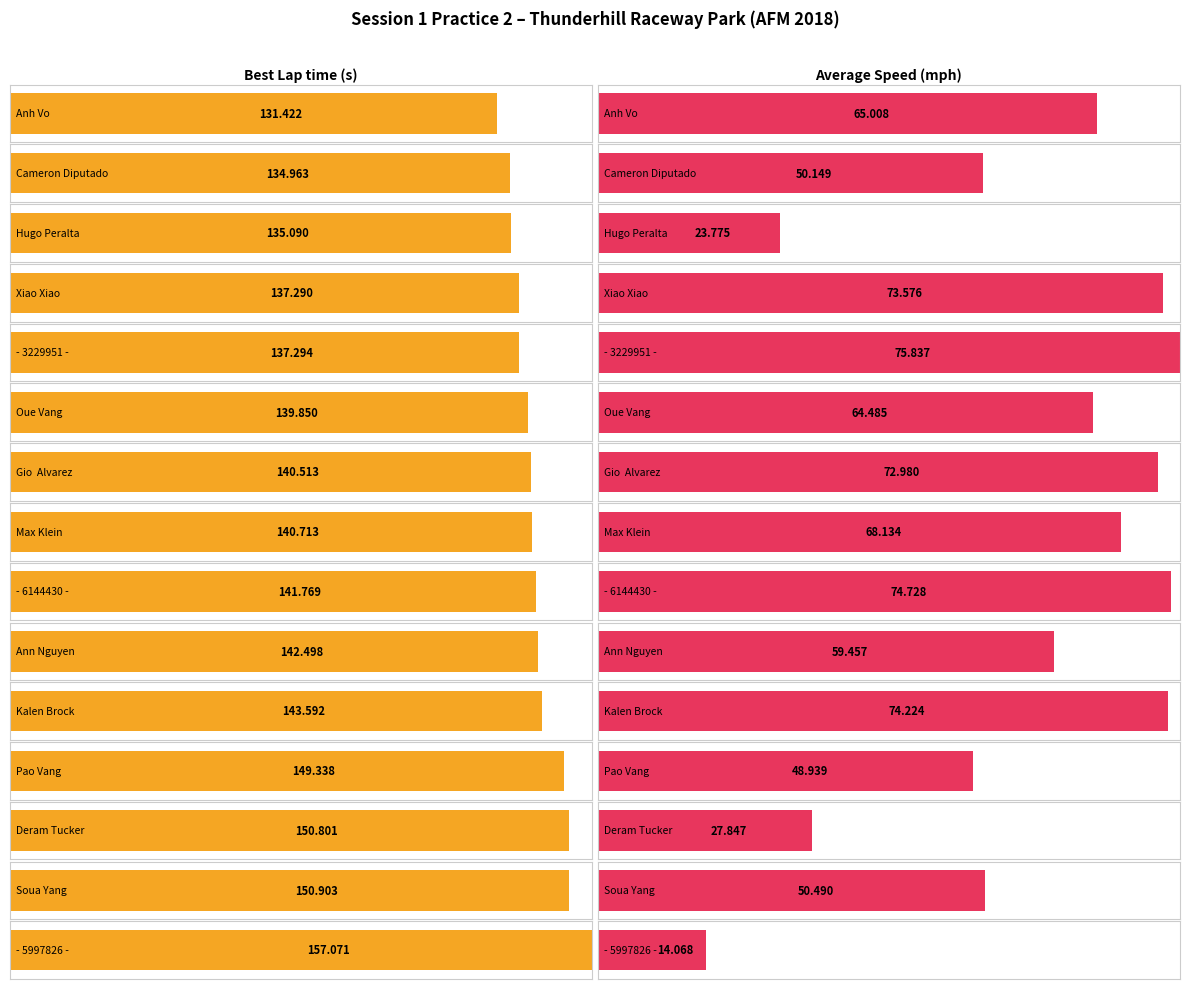

What are all the series names shown in the legend?

Best Lap time, Average Speed